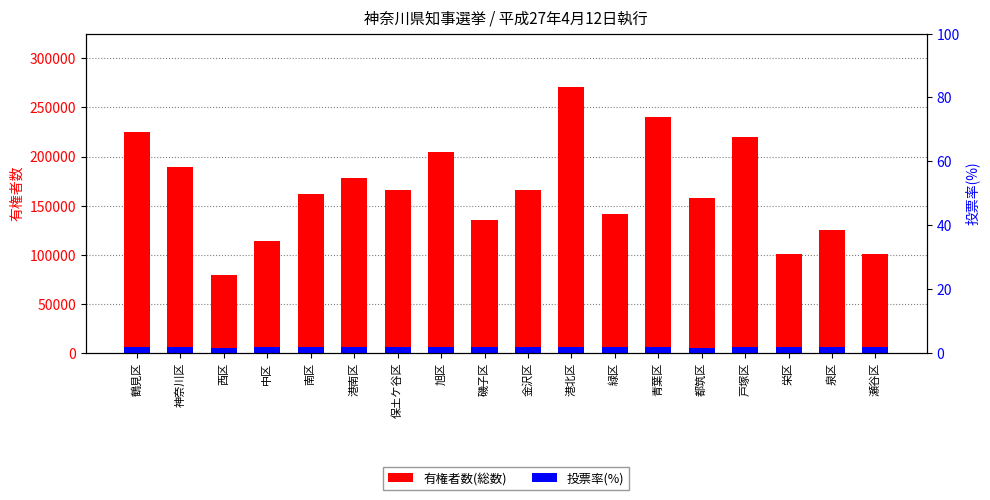

How many bars are there in total?

36